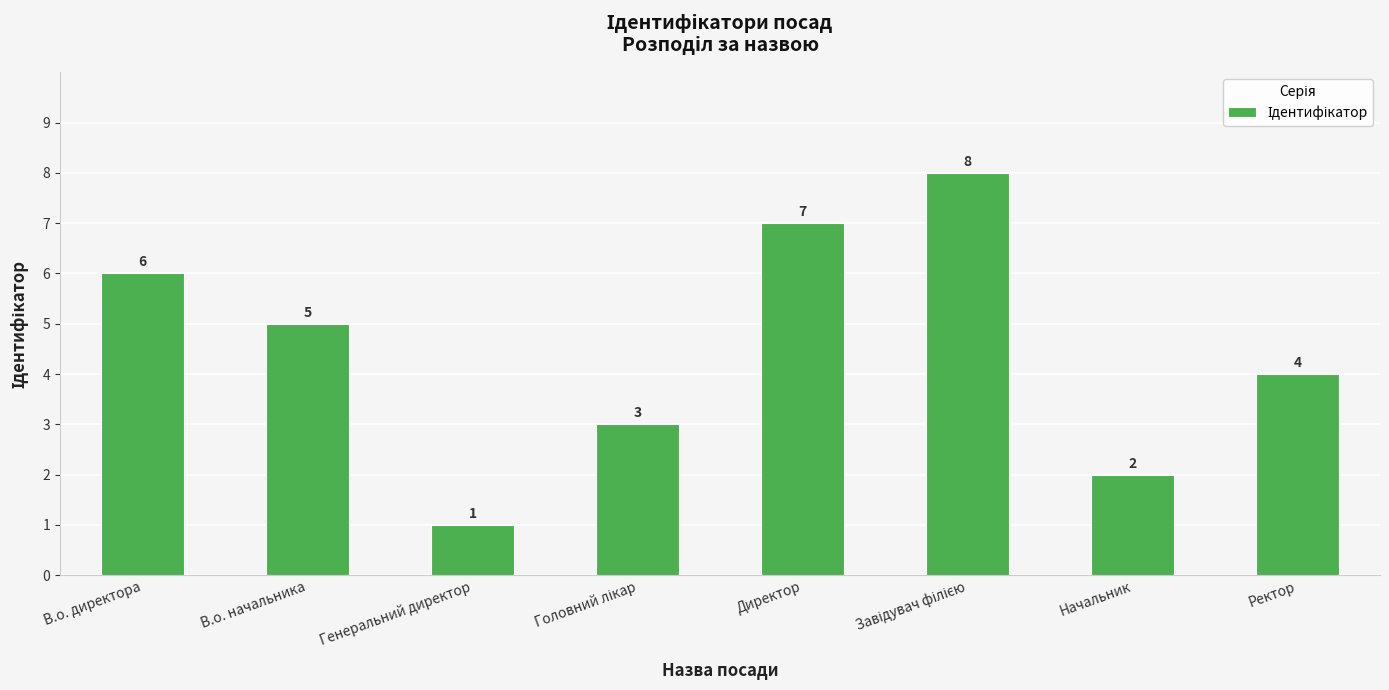

What is the difference between the maximum and minimum values?

7